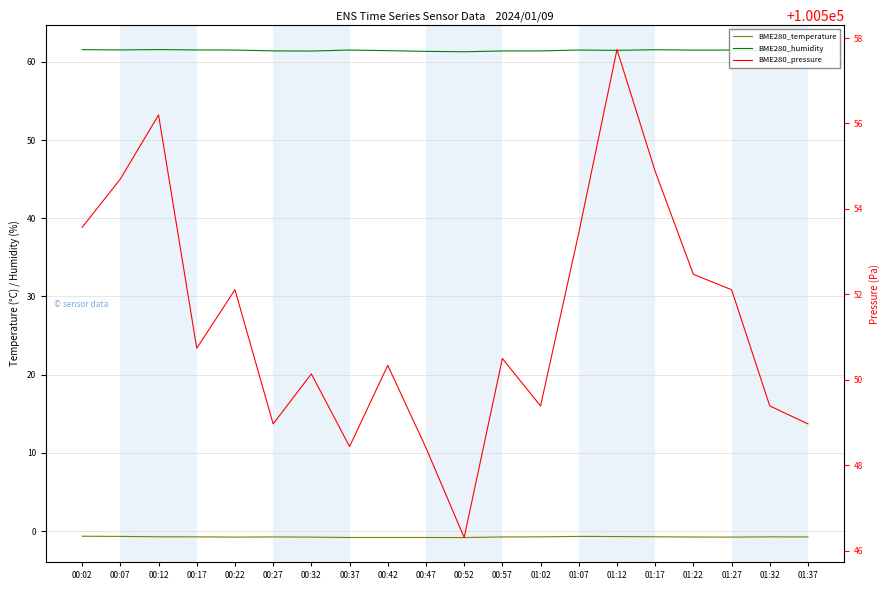

What is the spread (max minus min) of values at 00:42?

100551.2